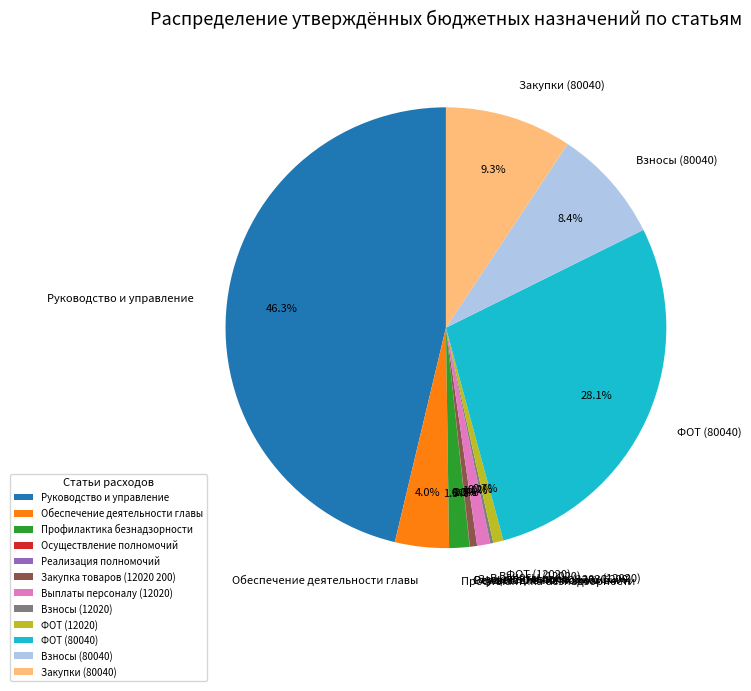

Which has a higher value, Закупки (80040) or ФОТ (12020)?

Закупки (80040)